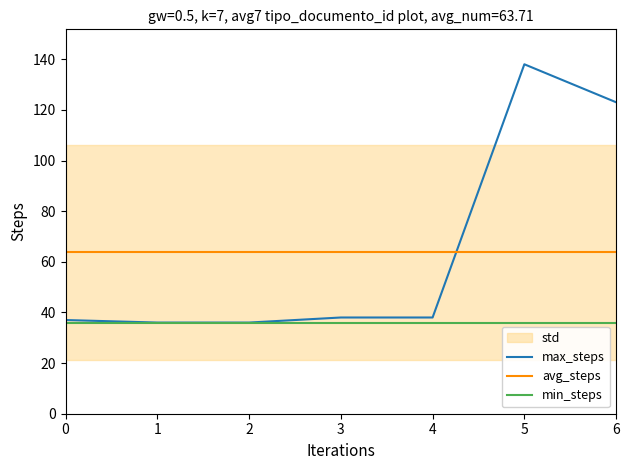

Is it true that max_steps equals 53.5 at 1?

False